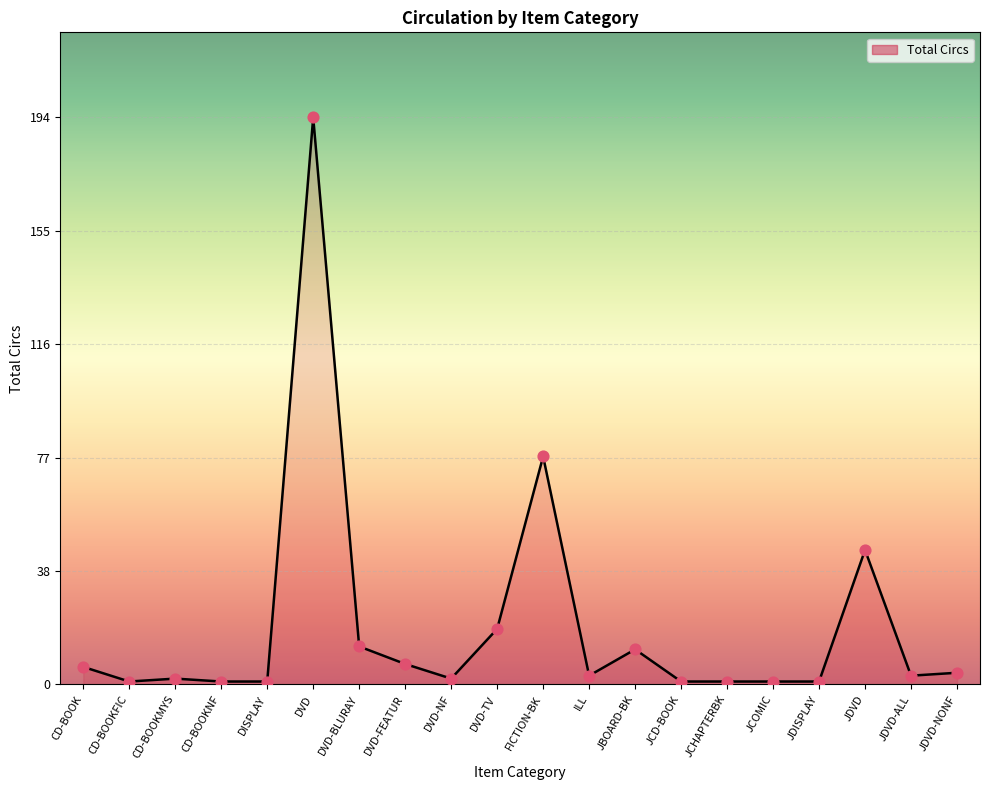

Which series contains the lowest Y value?

Total (line)